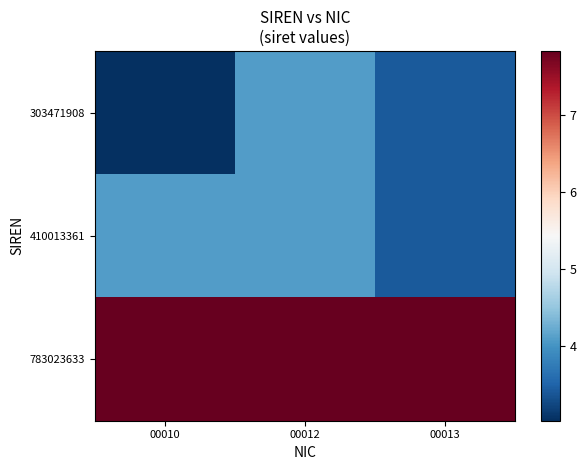

Which series has the largest total across all categories?

783023633